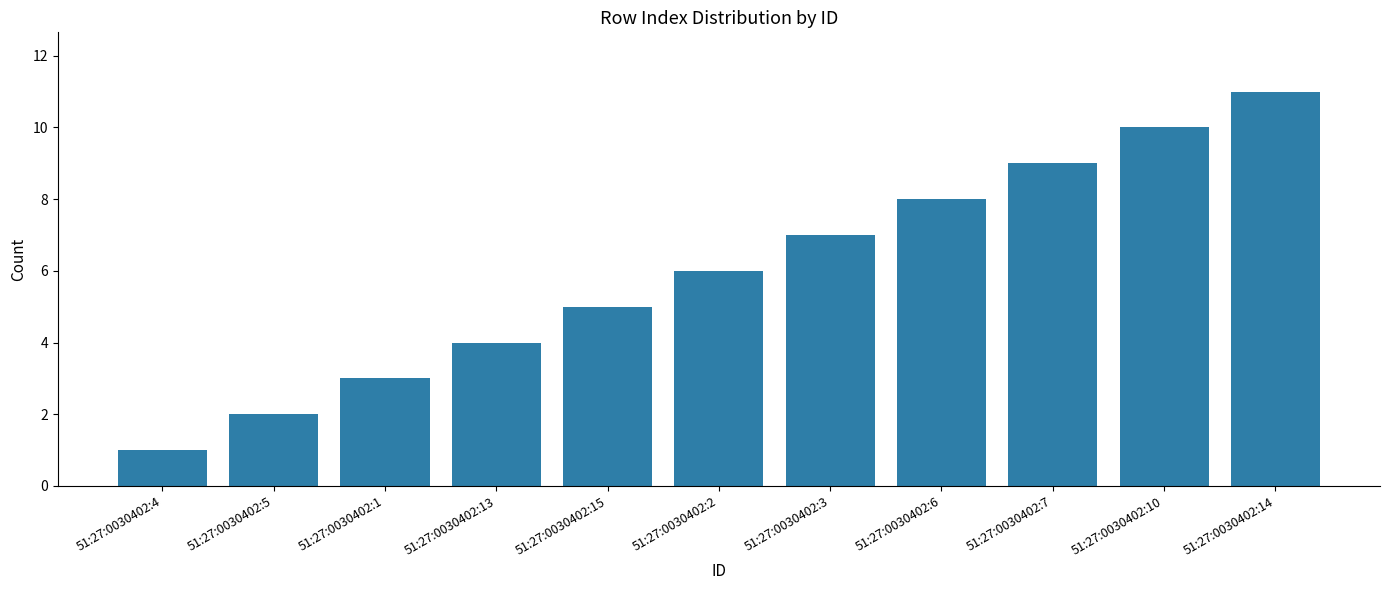

What is the sum of all values?

66